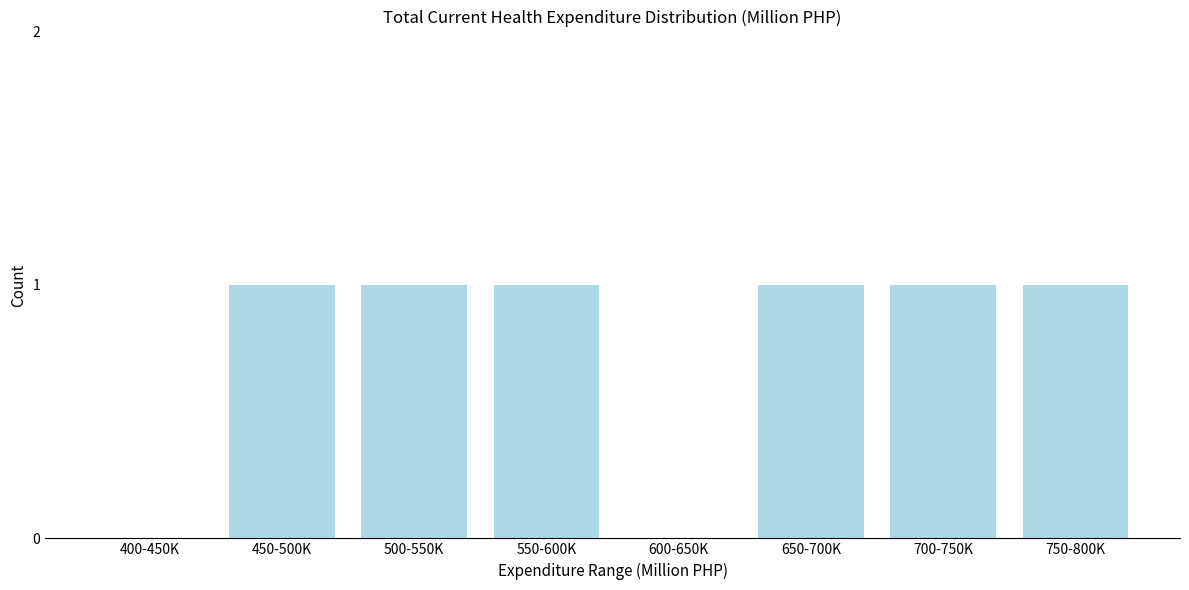

Reading left to right, what are all the values shown in this chart?

400-450K=0	450-500K=1	500-550K=1	550-600K=1	600-650K=0	650-700K=1	700-750K=1	750-800K=1